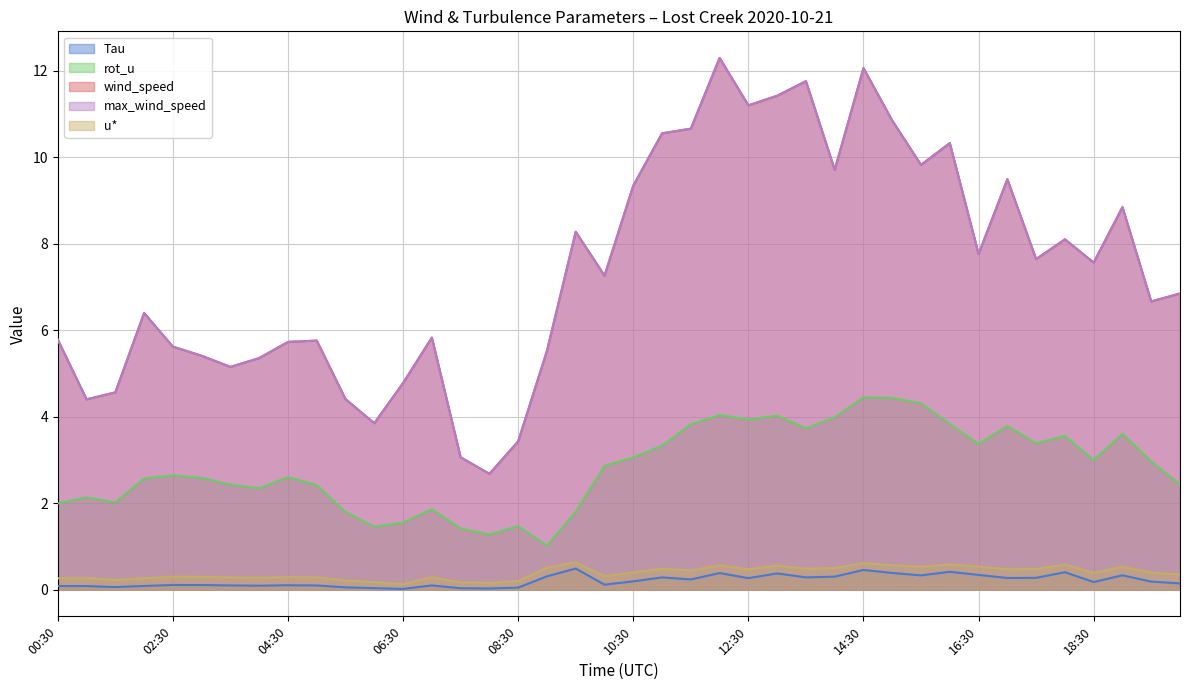

Reading left to right, extract all data points from this chart.

Tau: 0.1	0.1	0.1	0.1	0.1	0.1	0.1	0.1	0.1	0.1	0.1	0.0	0.0	0.1	0.0	0.0	0.0	0.3	0.5	0.1	0.2	0.3	0.2	0.4	0.3	0.4	0.3	0.3	0.5	0.4	0.3	0.4	0.3	0.3	0.3	0.4	0.2	0.3	0.2	0.1
rot_u: 2.0	2.1	2.0	2.6	2.6	2.6	2.4	2.3	2.6	2.4	1.8	1.5	1.6	1.9	1.4	1.3	1.5	1.0	1.8	2.9	3.1	3.3	3.8	4.0	3.9	4.0	3.7	4.0	4.4	4.4	4.3	3.8	3.4	3.8	3.4	3.6	3.0	3.6	3.0	2.4
wind_speed: 5.8	4.4	4.6	6.4	5.6	5.4	5.2	5.4	5.7	5.8	4.4	3.9	4.8	5.8	3.1	2.7	3.4	5.5	8.3	7.3	9.3	10.6	10.7	12.3	11.2	11.4	11.8	9.7	12.1	10.8	9.8	10.3	7.8	9.5	7.6	8.1	7.6	8.8	6.7	6.9
max_wind_speed: 5.8	4.4	4.6	6.4	5.6	5.4	5.2	5.4	5.7	5.8	4.4	3.9	4.8	5.8	3.1	2.7	3.4	5.5	8.3	7.3	9.3	10.6	10.7	12.3	11.2	11.4	11.8	9.7	12.1	10.8	9.8	10.3	7.8	9.5	7.6	8.1	7.6	8.8	6.7	6.9
u*: 0.3	0.3	0.2	0.3	0.3	0.3	0.3	0.3	0.3	0.3	0.2	0.2	0.1	0.3	0.2	0.2	0.2	0.5	0.6	0.3	0.4	0.5	0.4	0.6	0.5	0.6	0.5	0.5	0.6	0.6	0.5	0.6	0.5	0.5	0.5	0.6	0.4	0.5	0.4	0.4